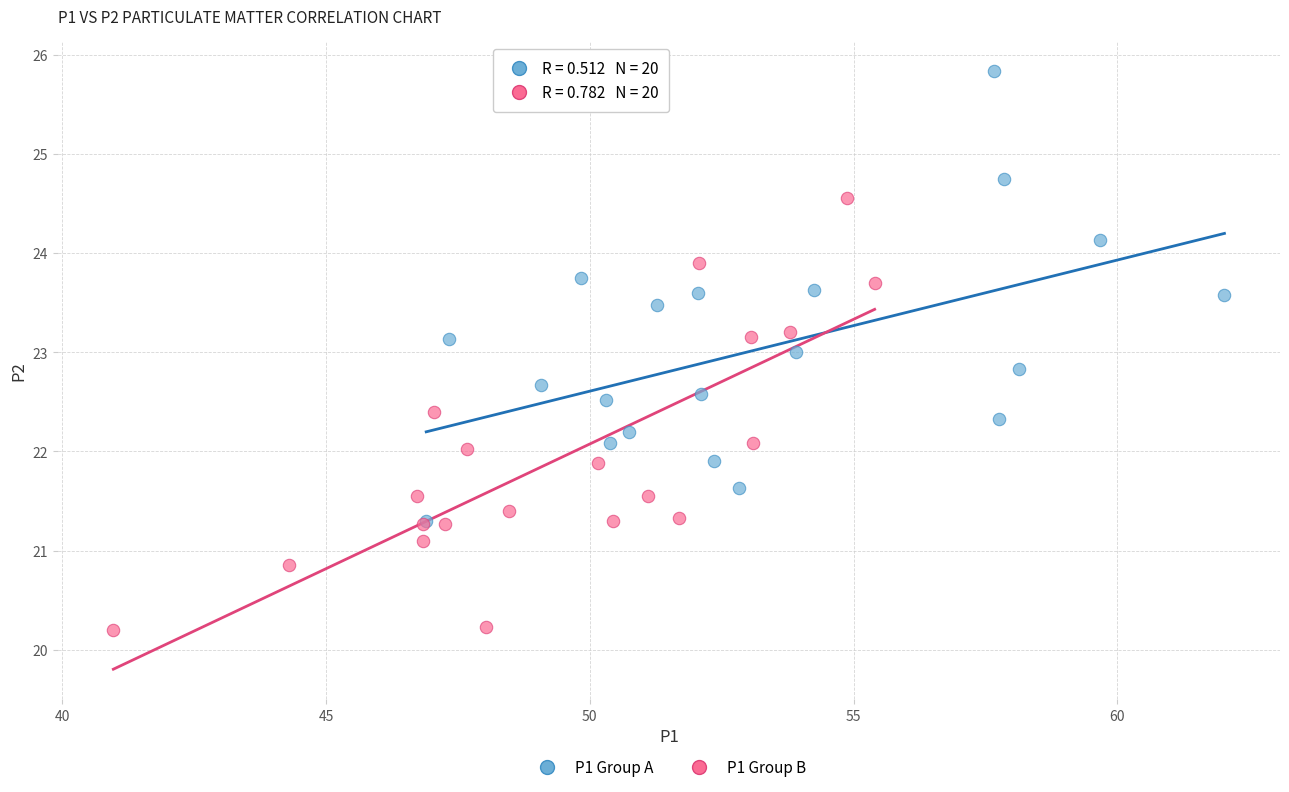

Which series reaches the minimum Y coordinate?

P1 Group B